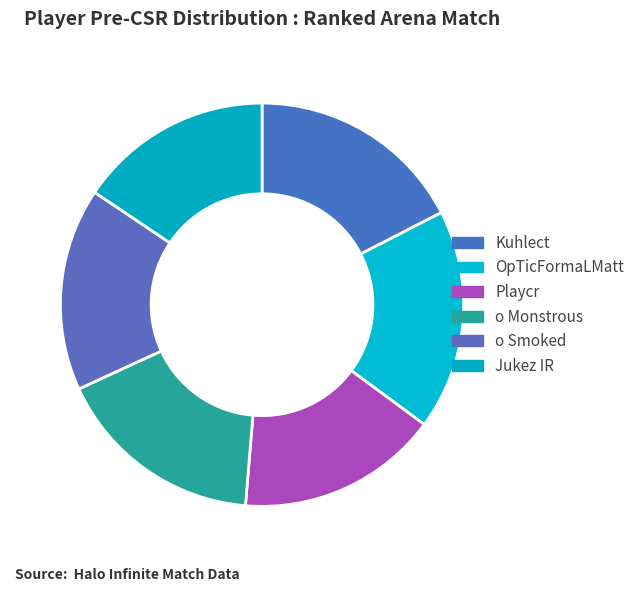

How many slices are in this pie chart?

6